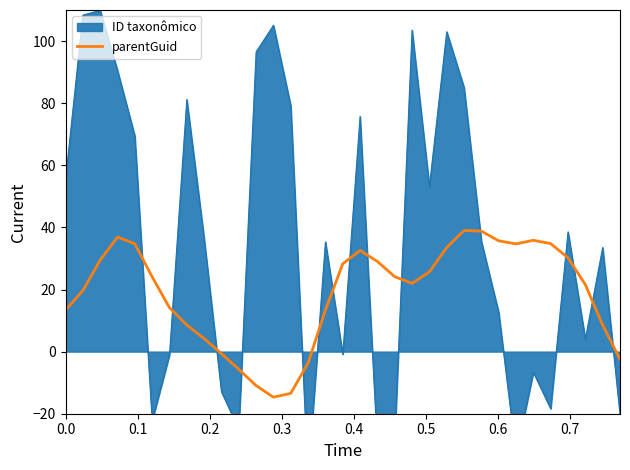

Reading left to right, what are all the values shown in this chart?

13.4	19.7	29.5	36.9	34.7	24.1	14.1	8.6	4.2	-0.7	-5.7	-10.9	-14.7	-13.4	-3.7	13.4	28.3	32.6	29.0	24.1	22.0	25.7	33.5	39.0	38.8	35.7	34.7	35.8	34.8	30.2	21.6	8.5	-2.4